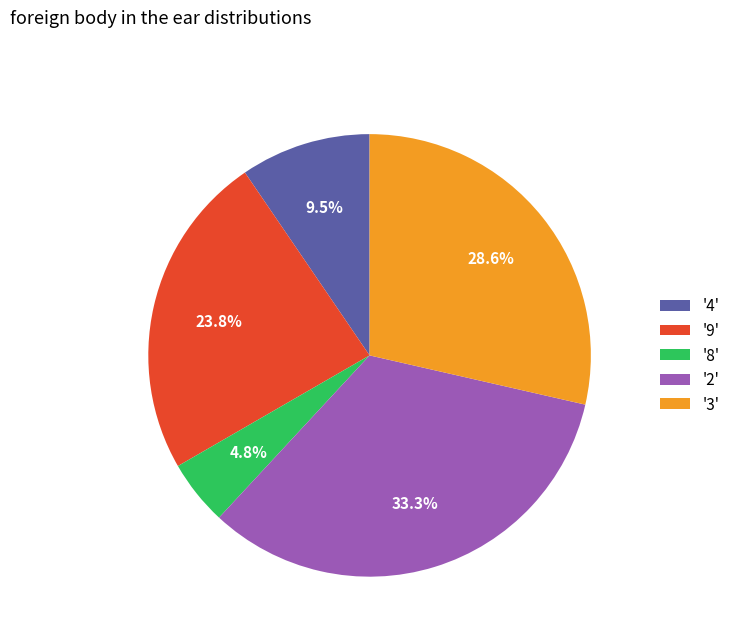

What is the ratio of the value at '9' to the value at '4'?

2.5